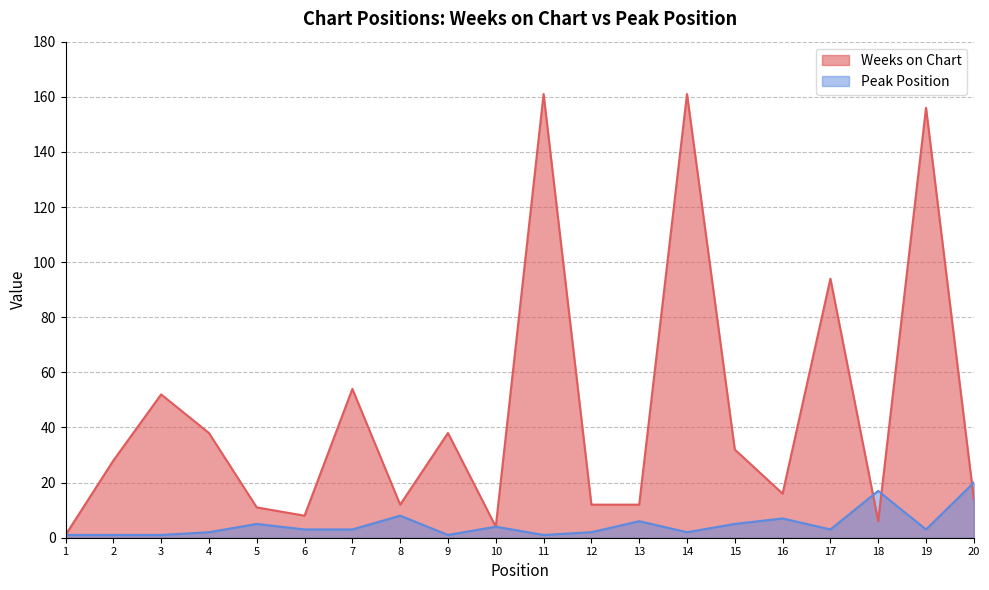

What is the difference between the maximum and minimum values in the Peak Position series?

19